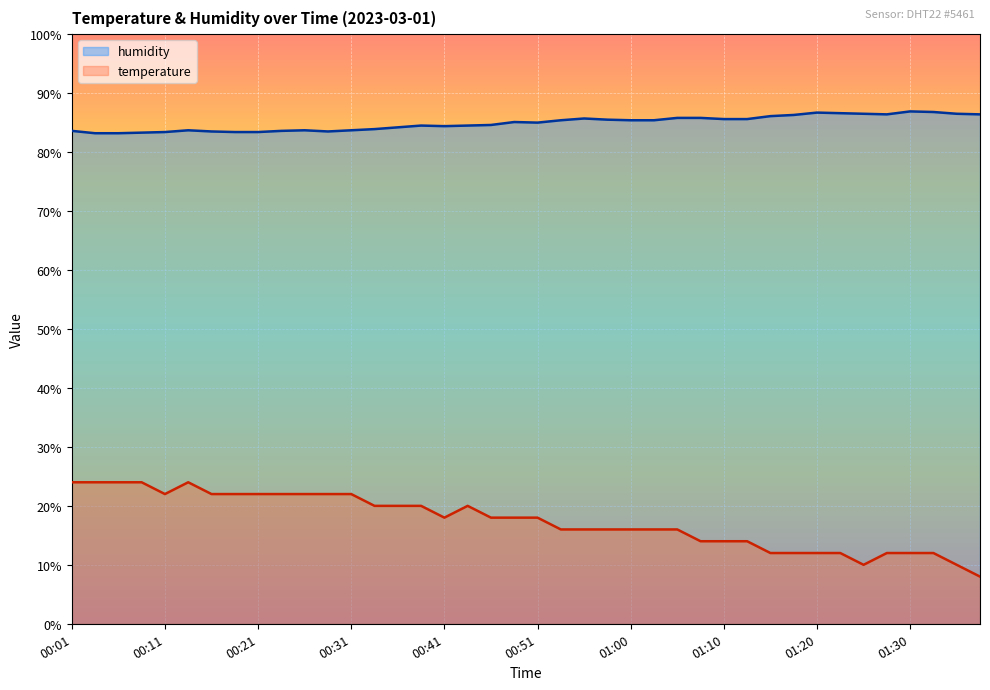

What is the label of the 11th point from the left?

00:26